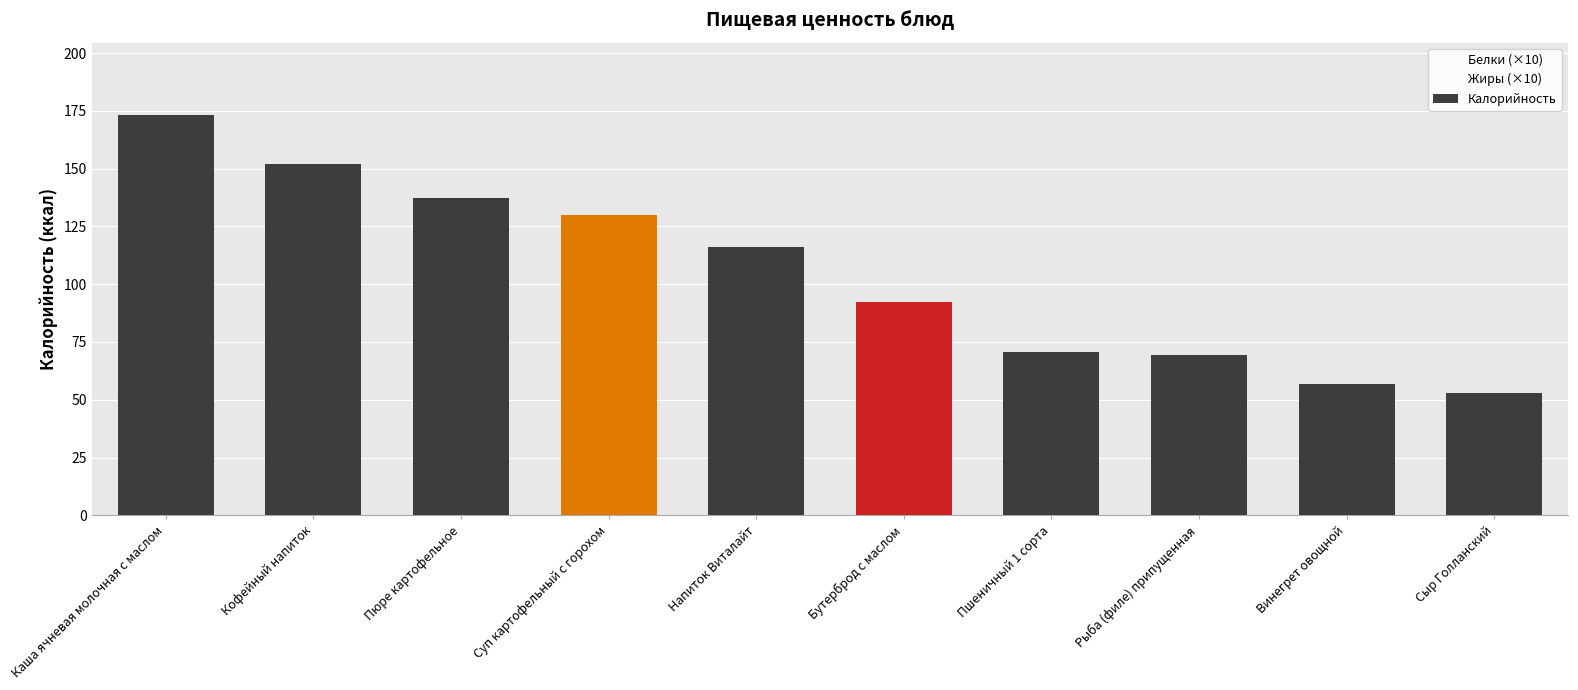

What is the difference between the maximum and minimum values in the Калорийность series?

120.2